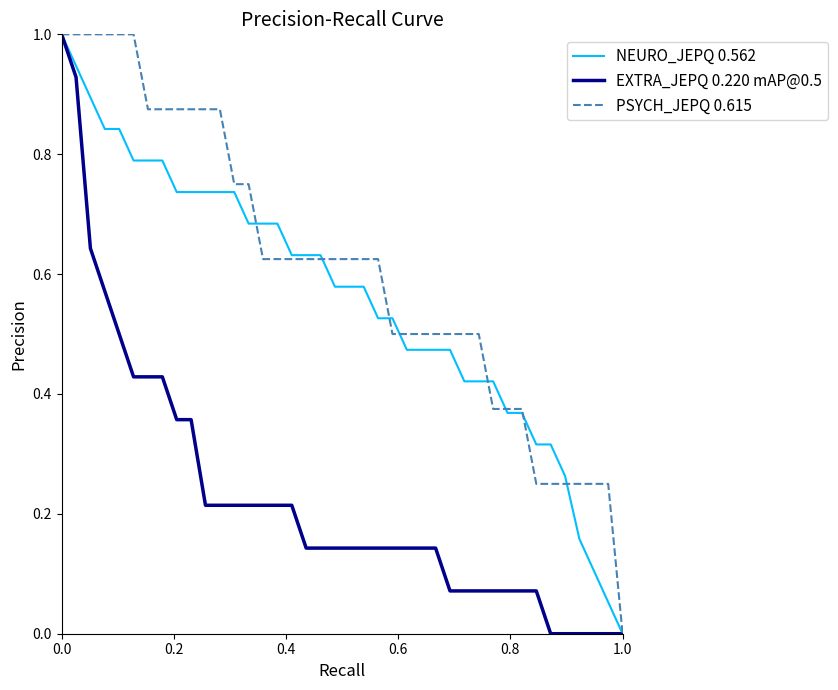

After their last crossing, which series has the higher values: NEURO_JEPQ 0.562 or EXTRA_JEPQ 0.220 mAP@0.5?

EXTRA_JEPQ 0.220 mAP@0.5